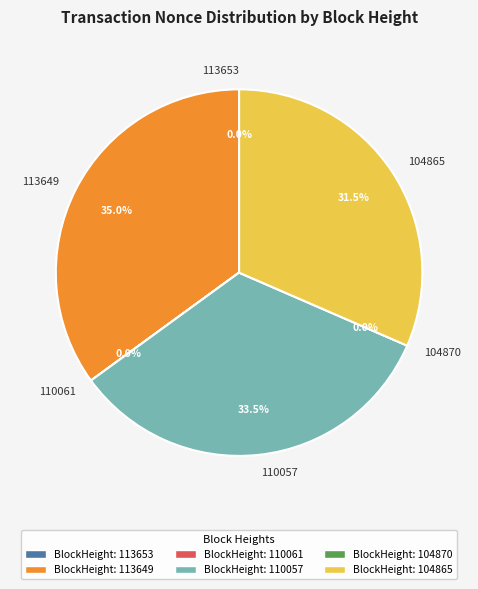

Count the number of slices in the pie.

6